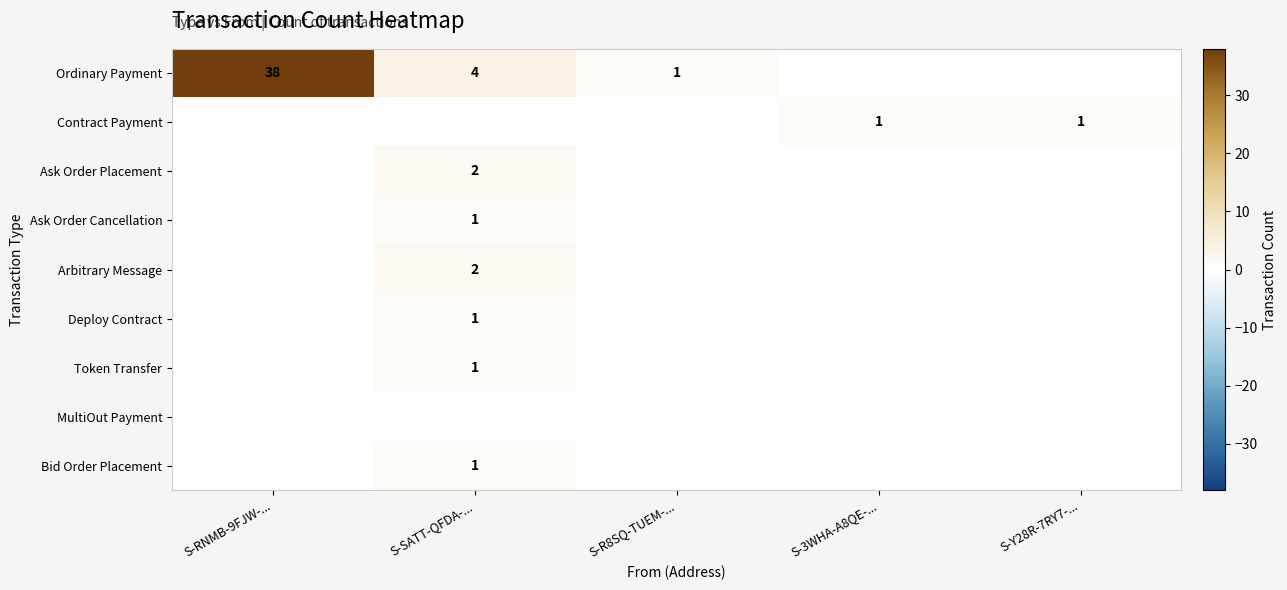

Is it true that Arbitrary Message equals 2 at S-SATT-QFDA-...?

True